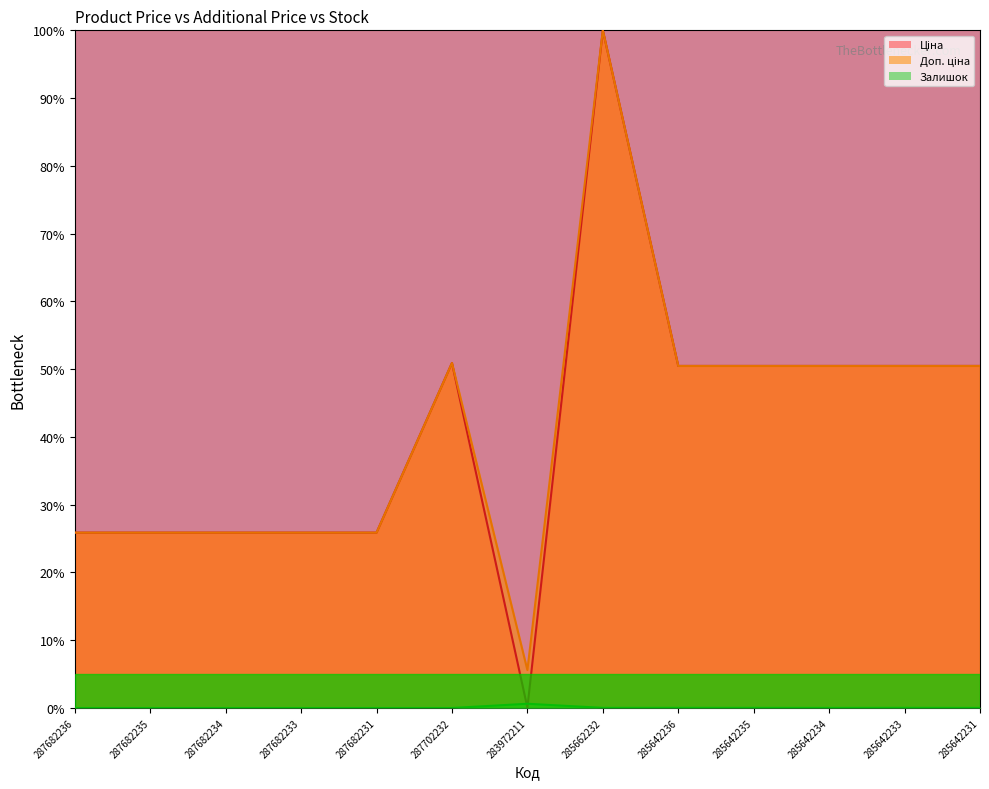

What is the label of the 9th point from the left?

285642236